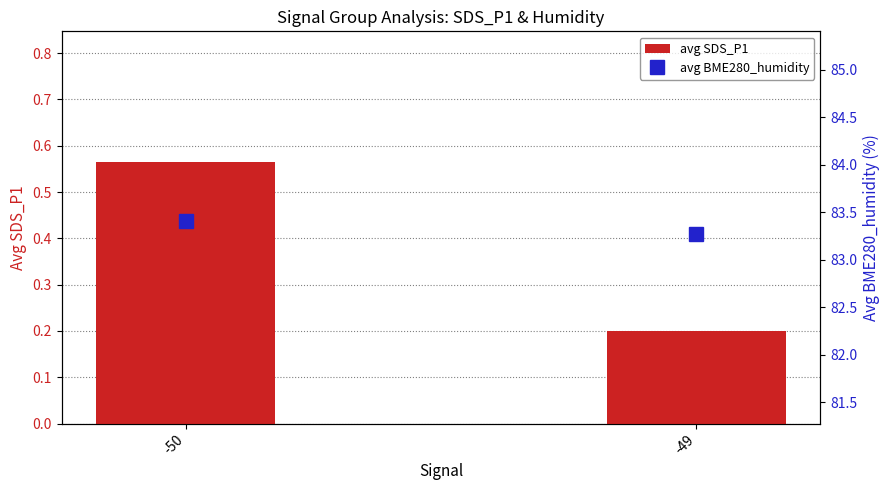

List the series in order of their peak value, lowest first.

avg SDS_P1, avg BME280_humidity